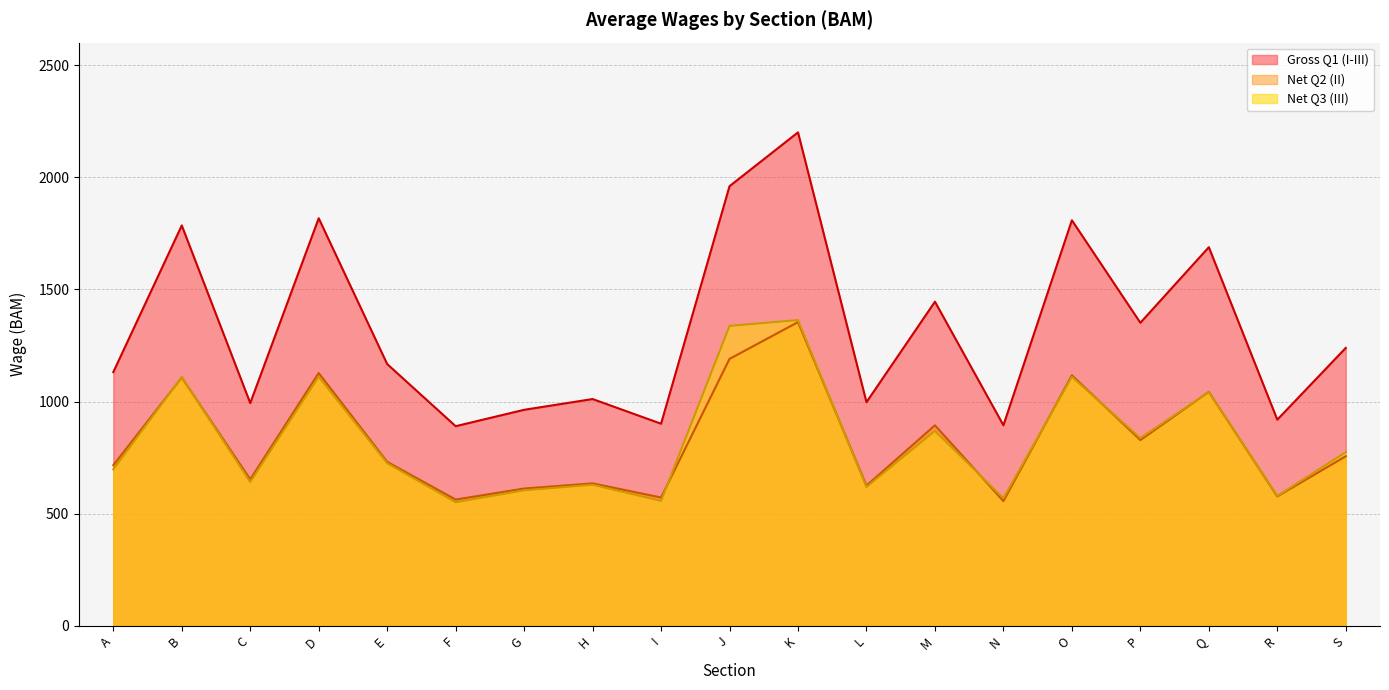

Reading left to right, what are all the values shown in this chart?

Gross Q1 (I-III): A=1131	B=1785	C=993	D=1817	E=1167	F=890	G=963	H=1011	I=901	J=1960	K=2200	L=997	M=1445	N=894	O=1808	P=1351	Q=1688	R=919	S=1239
Net Q2 (II): A=716	B=1107	C=653	D=1127	E=731	F=563	G=612	H=635	I=572	J=1190	K=1354	L=625	M=894	N=556	O=1117	P=828	Q=1043	R=577	S=756
Net Q3 (III): A=697	B=1109	C=641	D=1111	E=725	F=551	G=604	H=629	I=557	J=1337	K=1363	L=619	M=869	N=569	O=1110	P=837	Q=1042	R=579	S=774